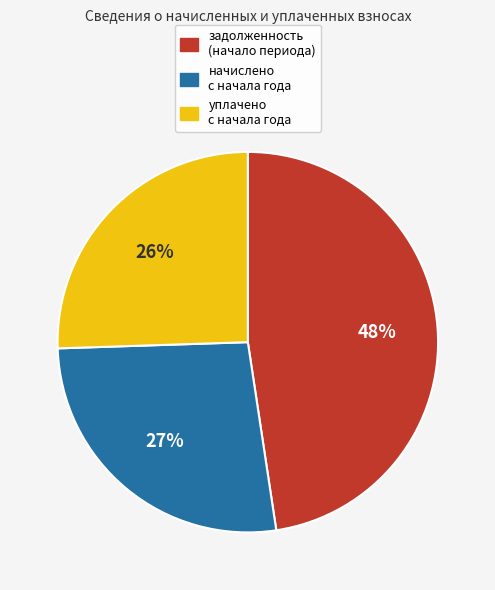

Is the sum of начислено с начала года and уплачено с начала года greater than half?

Yes